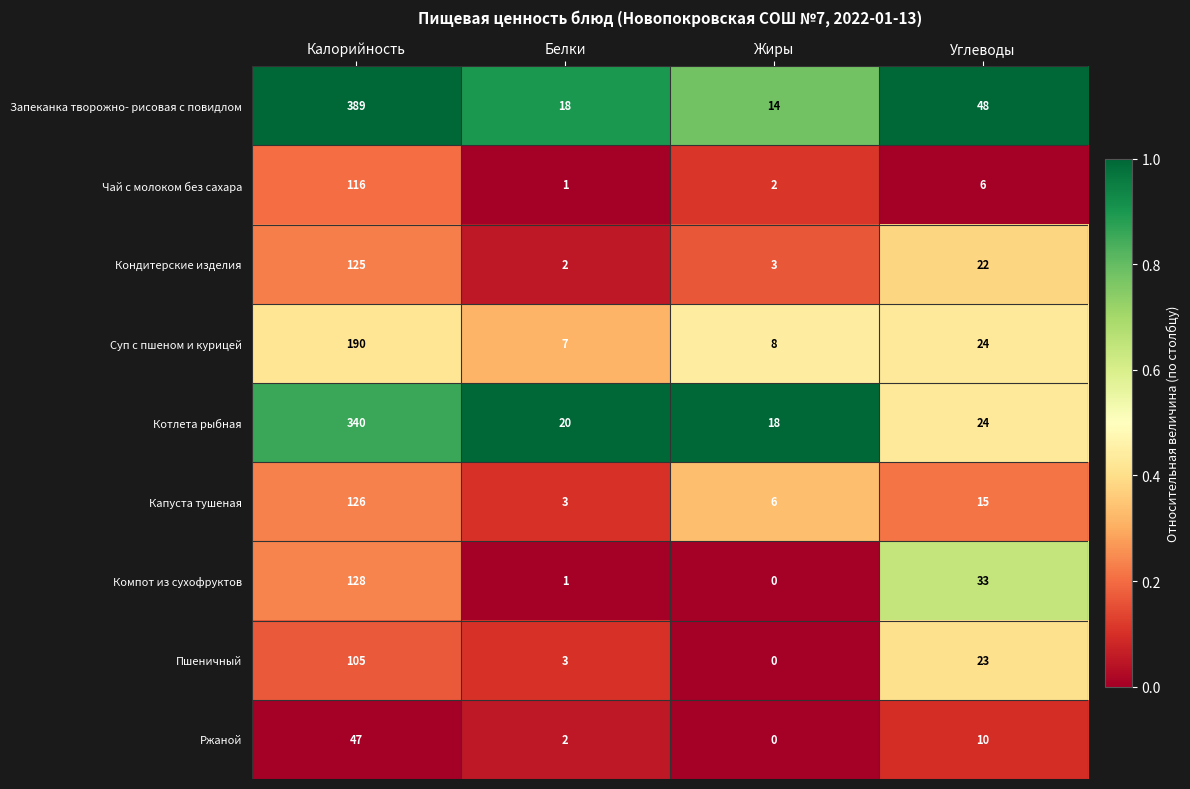

At which label is Пшеничный closest to 52?

Углеводы